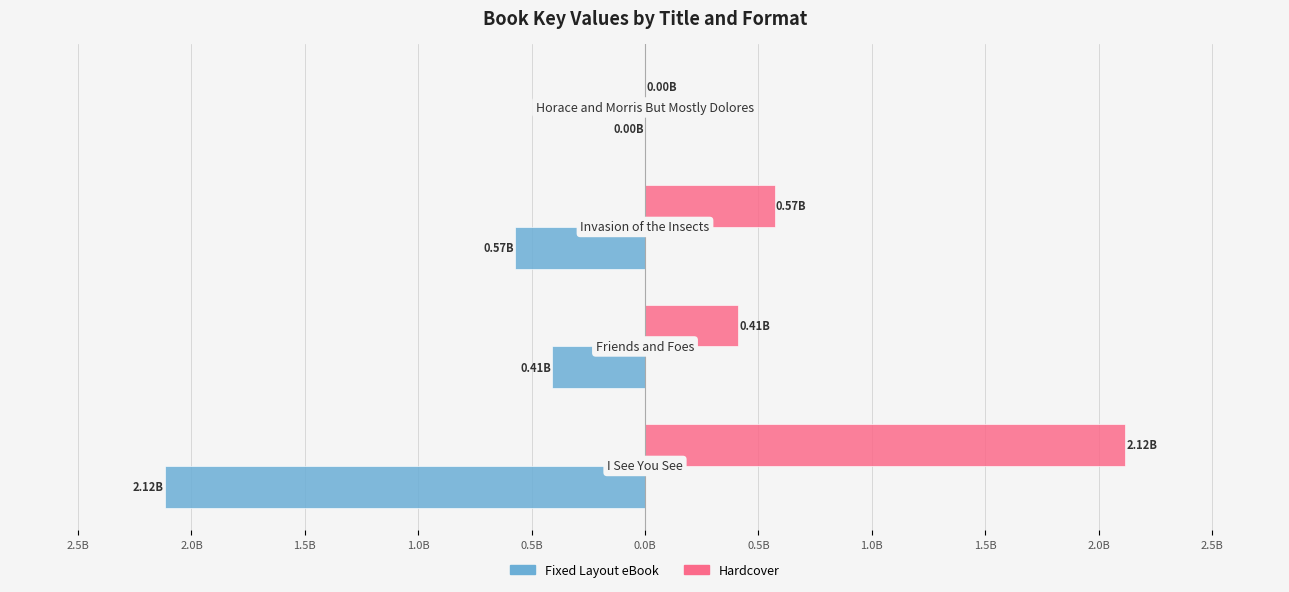

Which series has the widest spread of values?

Fixed Layout eBook